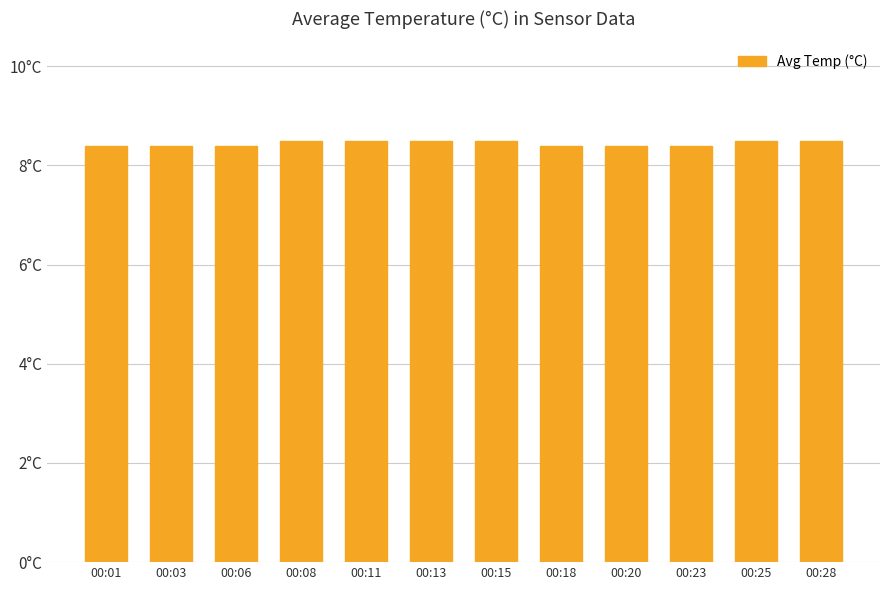

Reading left to right, transcribe all the data shown in this chart.

8.4	8.4	8.4	8.5	8.5	8.5	8.5	8.4	8.4	8.4	8.5	8.5